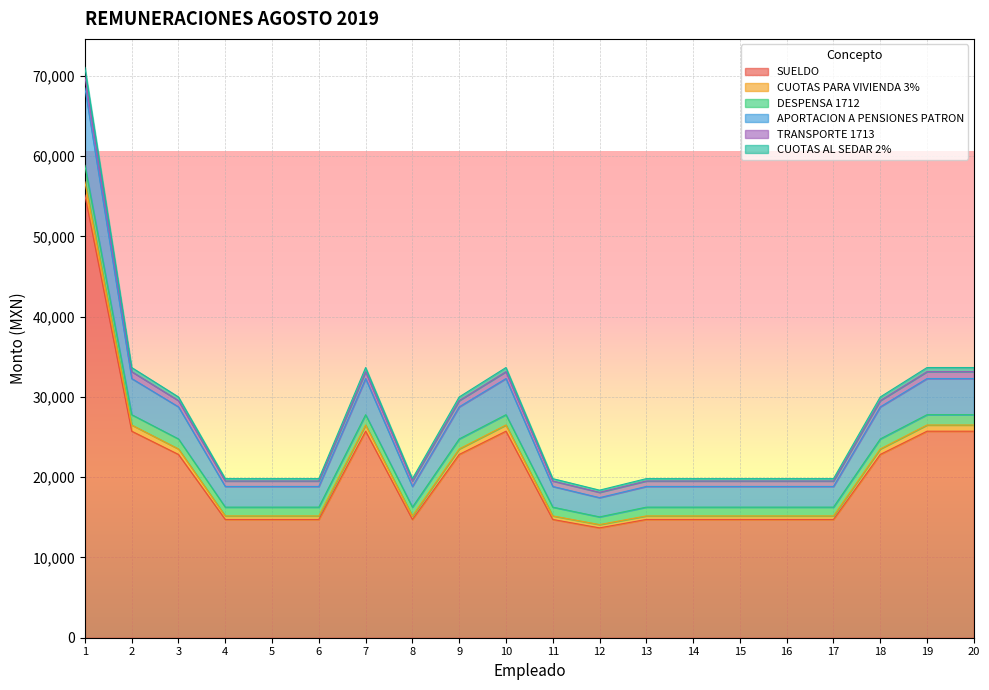

What is the value of the CUOTAS PARA VIVIENDA 3% point at the 4th from the left?

15175.0